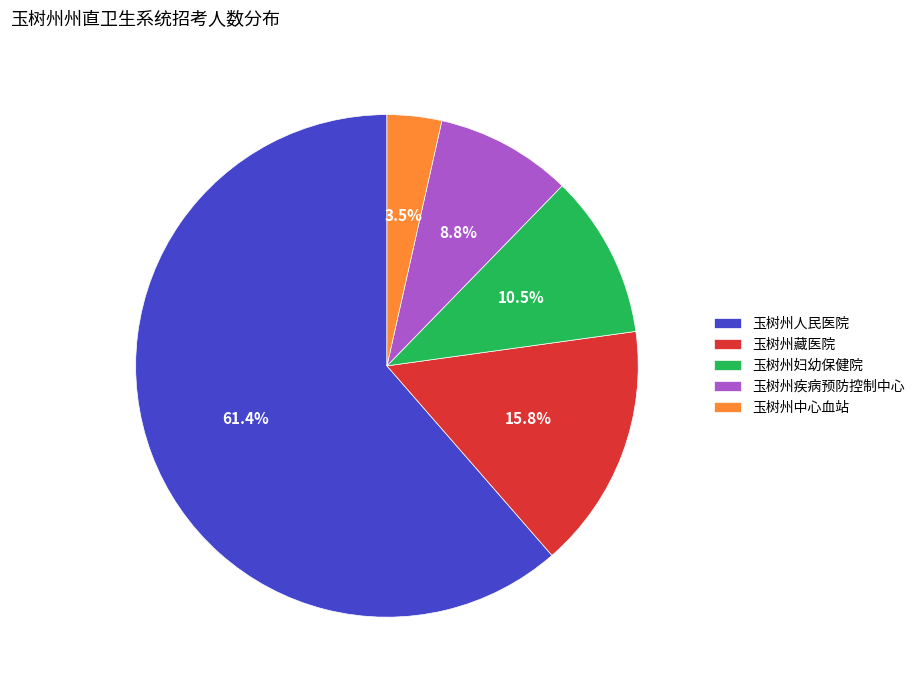

To the nearest percent, what is the difference between the 玉树州疾病预防控制中心 and 玉树州人民医院 slice percentages?

53%